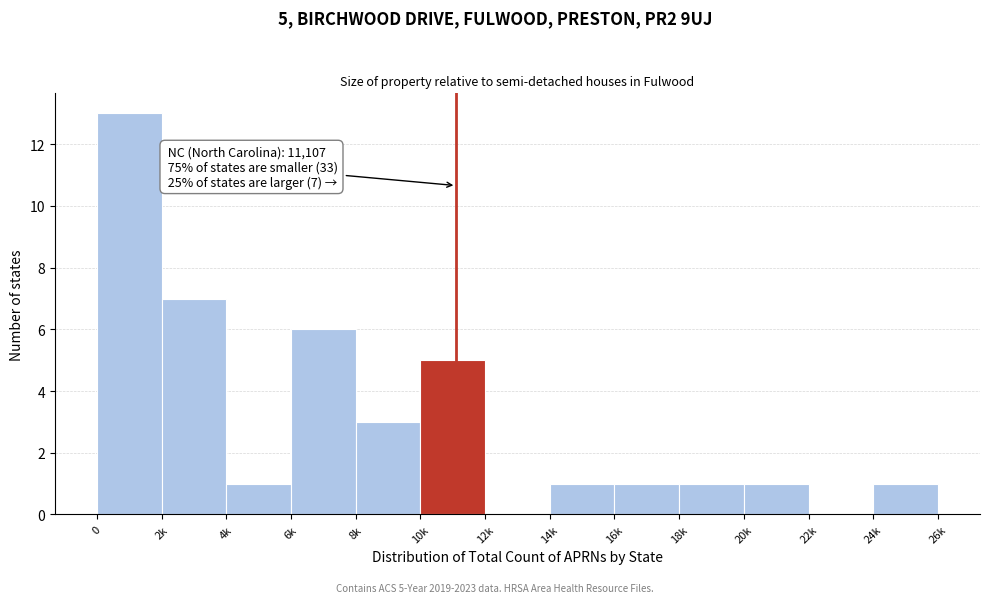

What is the greatest value displayed?

13